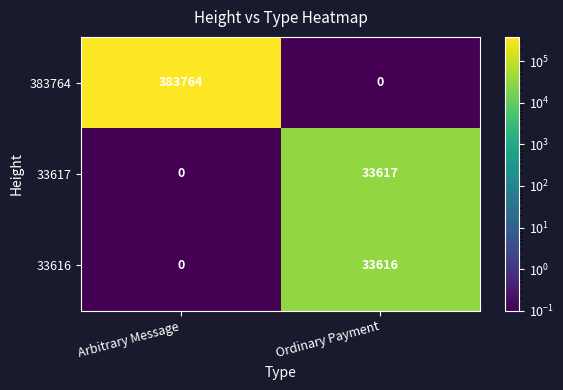

Reading left to right, transcribe all the data shown in this chart.

383764: Arbitrary Message=383764	Ordinary Payment=0
33617: Arbitrary Message=0	Ordinary Payment=33617
33616: Arbitrary Message=0	Ordinary Payment=33616